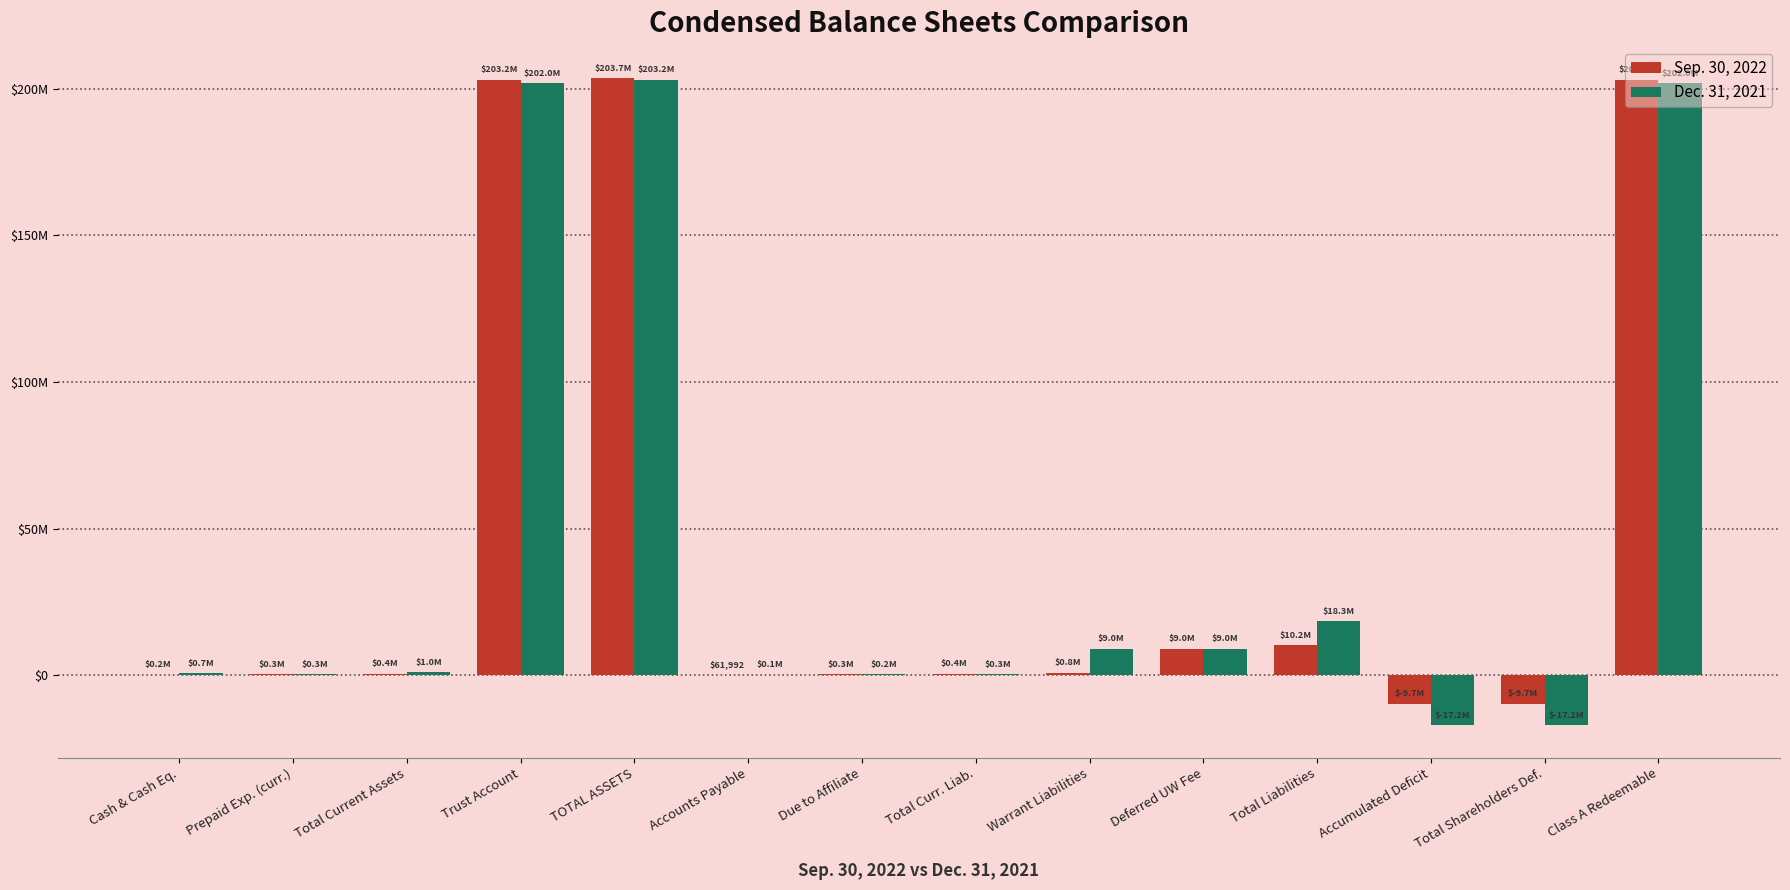

What is the value of the Dec. 31, 2021 bar at the 2nd from the left?

324280